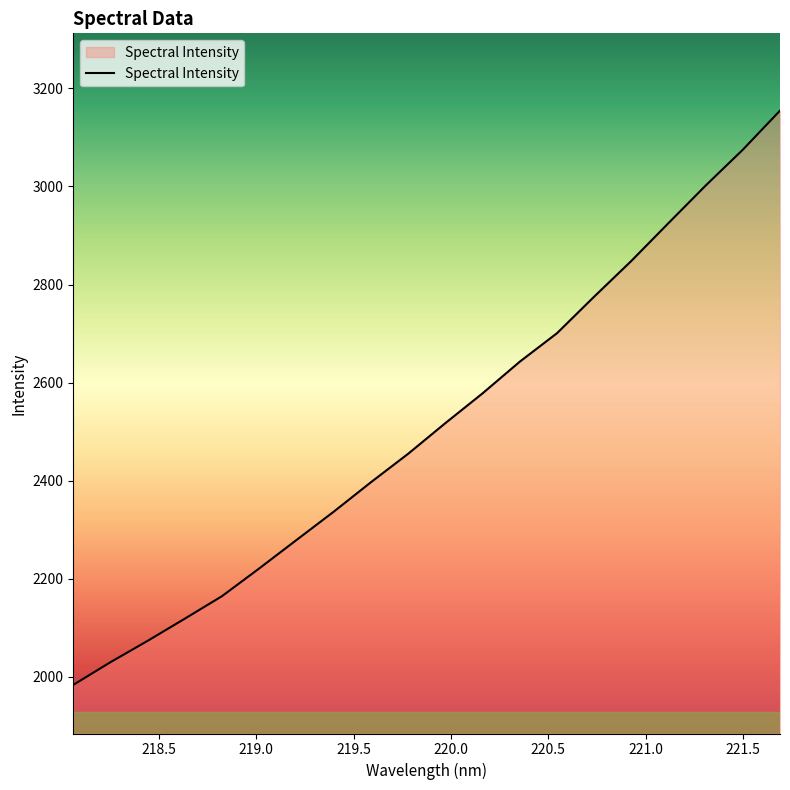

What is the minimum value shown in the chart?

1983.2